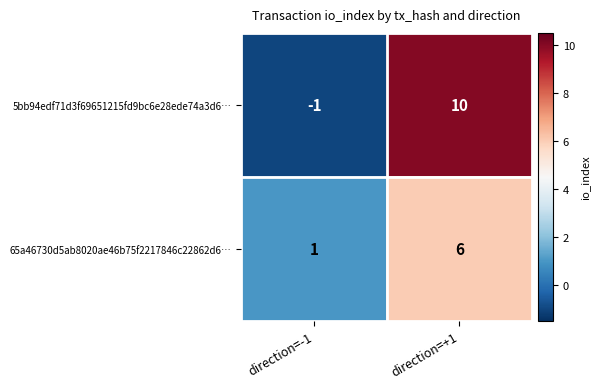

The value of 65a46730d5ab8020ae46b75f2217846c22862d6… at direction=-1 is 0. True or false?

False